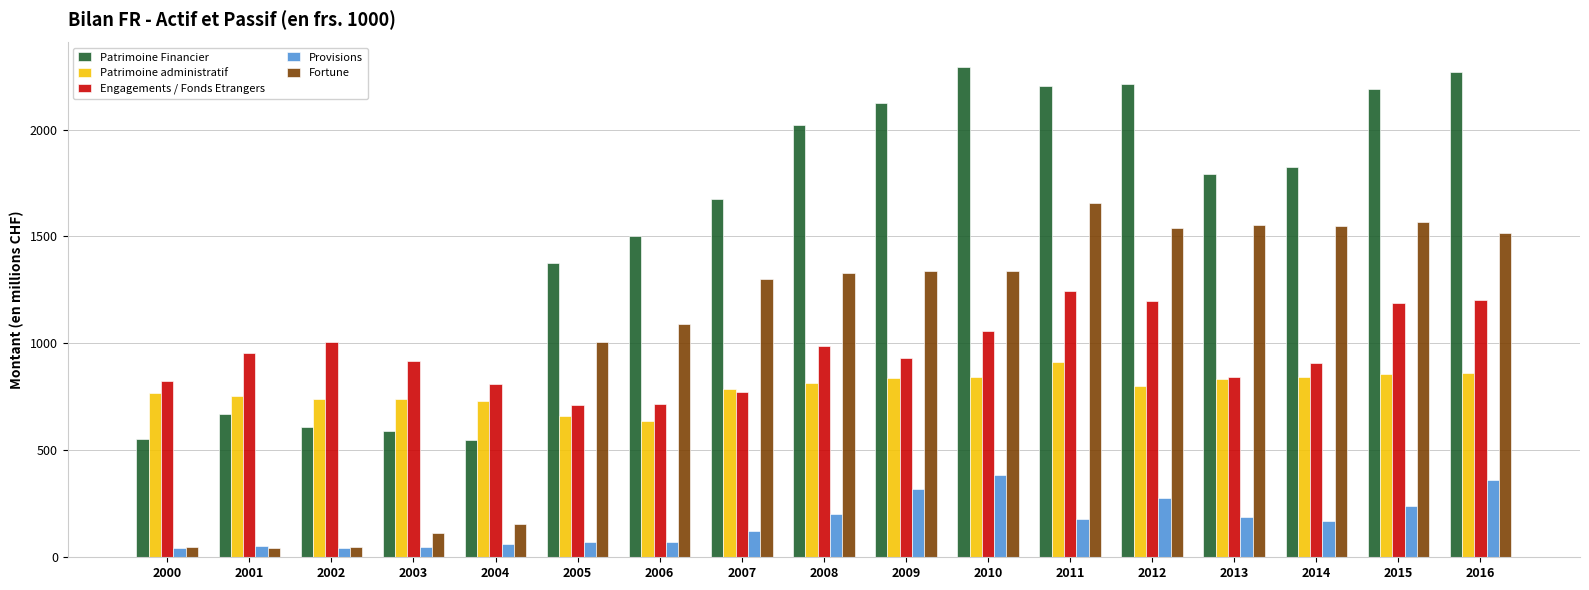

What is the lowest value of the Patrimoine administratif series?

636.5